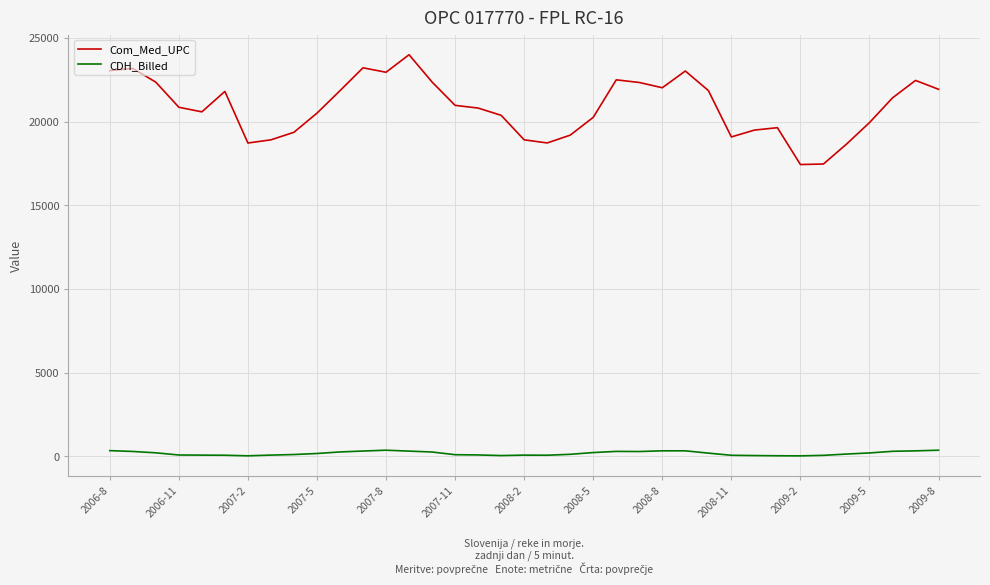

Which series has the widest spread of values?

Com_Med_UPC